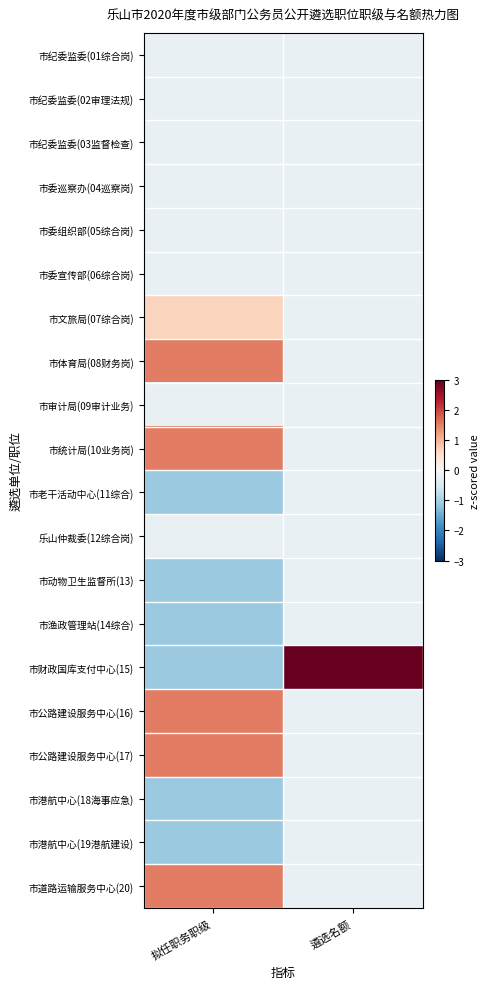

Which series has the largest range (max minus min)?

市财政国库支付中心(15)